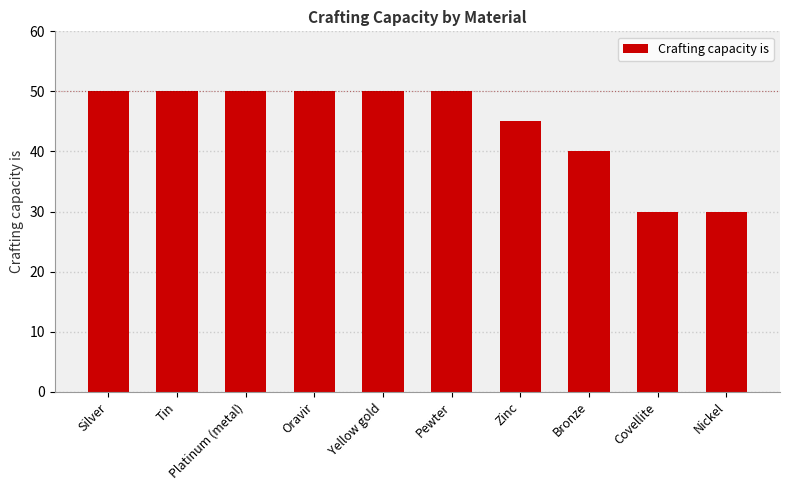

What is the label of the 2nd bar from the left?

Tin